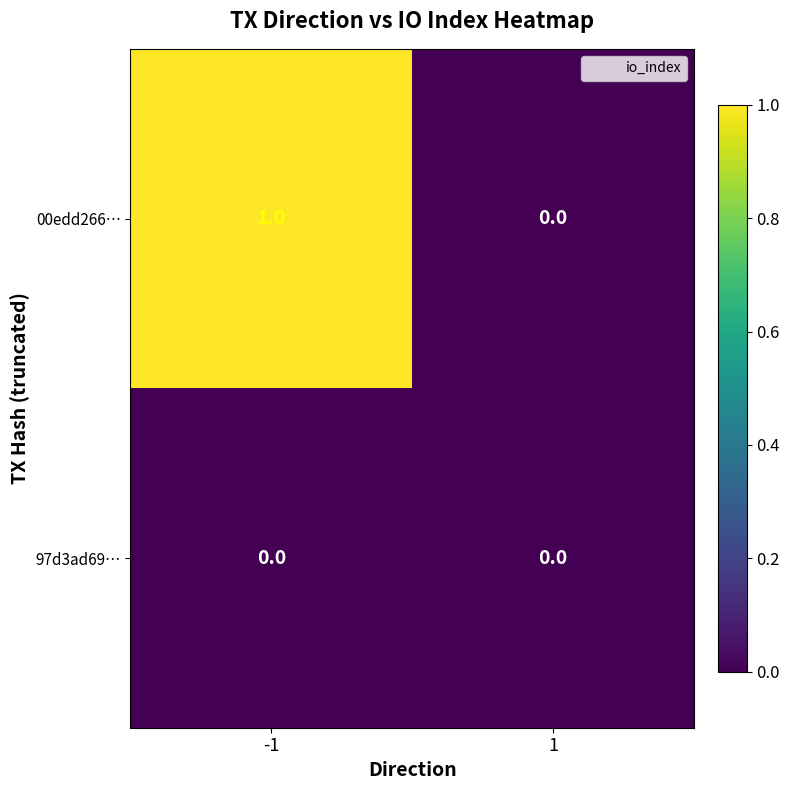

Reading left to right, transcribe all the data shown in this chart.

00edd266…: 1	0
97d3ad69…: 0	0